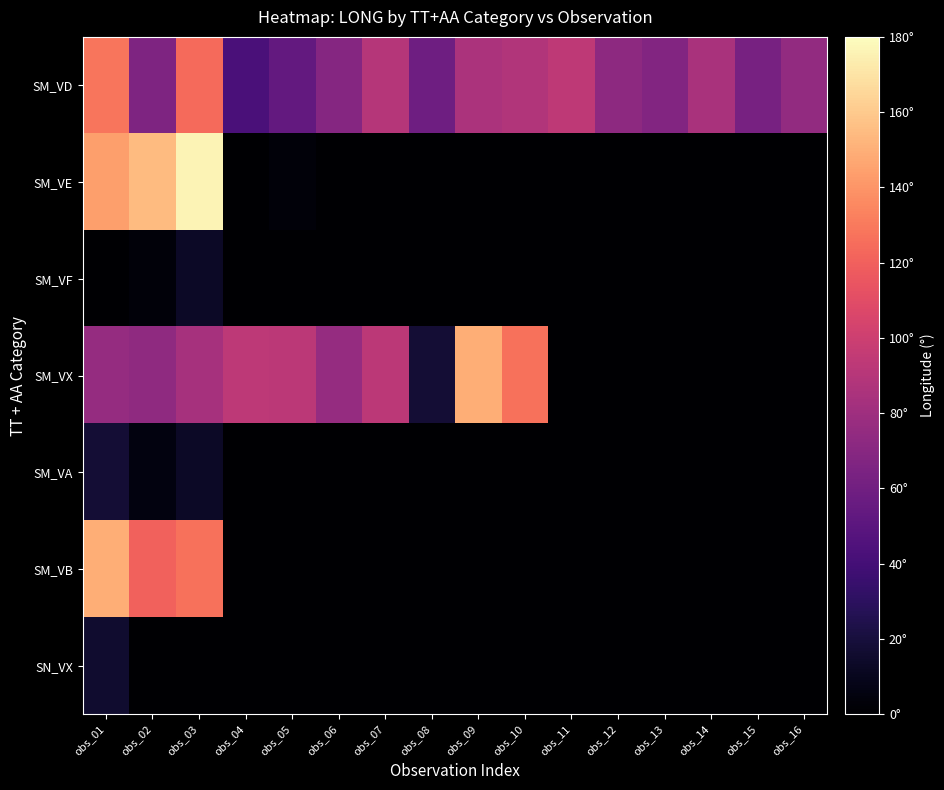

Reading left to right, what are all the values shown in this chart?

SM_VD: obs_01=128.5	obs_02=65.6	obs_03=124.0	obs_04=42.8	obs_05=53.6	obs_06=69.3	obs_07=89.7	obs_08=58.6	obs_09=85.6	obs_10=88.2	obs_11=93.6	obs_12=72.6	obs_13=67.5	obs_14=84.5	obs_15=62.9	obs_16=74.8
SM_VE: obs_01=143.9	obs_02=154.1	obs_03=176.1	obs_04=0.7	obs_05=3.4	obs_06=0.0	obs_07=0.0	obs_08=0.0	obs_09=0.0	obs_10=0.0	obs_11=0.0	obs_12=0.0	obs_13=0.0	obs_14=0.0	obs_15=0.0	obs_16=0.0
SM_VF: obs_01=0.7	obs_02=3.4	obs_03=13.3	obs_04=0.0	obs_05=0.0	obs_06=0.0	obs_07=0.0	obs_08=0.0	obs_09=0.0	obs_10=0.0	obs_11=0.0	obs_12=0.0	obs_13=0.0	obs_14=0.0	obs_15=0.0	obs_16=0.0
SM_VX: obs_01=76.3	obs_02=73.8	obs_03=83.3	obs_04=93.0	obs_05=92.8	obs_06=76.3	obs_07=92.7	obs_08=17.7	obs_09=149.2	obs_10=127.0	obs_11=0.0	obs_12=0.0	obs_13=0.0	obs_14=0.0	obs_15=0.0	obs_16=0.0
SM_VA: obs_01=17.7	obs_02=5.6	obs_03=13.3	obs_04=0.0	obs_05=0.0	obs_06=0.0	obs_07=0.0	obs_08=0.0	obs_09=0.0	obs_10=0.0	obs_11=0.0	obs_12=0.0	obs_13=0.0	obs_14=0.0	obs_15=0.0	obs_16=0.0
SM_VB: obs_01=149.2	obs_02=120.3	obs_03=127.0	obs_04=0.0	obs_05=0.0	obs_06=0.0	obs_07=0.0	obs_08=0.0	obs_09=0.0	obs_10=0.0	obs_11=0.0	obs_12=0.0	obs_13=0.0	obs_14=0.0	obs_15=0.0	obs_16=0.0
SN_VX: obs_01=15.6	obs_02=0.0	obs_03=0.0	obs_04=0.0	obs_05=0.0	obs_06=0.0	obs_07=0.0	obs_08=0.0	obs_09=0.0	obs_10=0.0	obs_11=0.0	obs_12=0.0	obs_13=0.0	obs_14=0.0	obs_15=0.0	obs_16=0.0